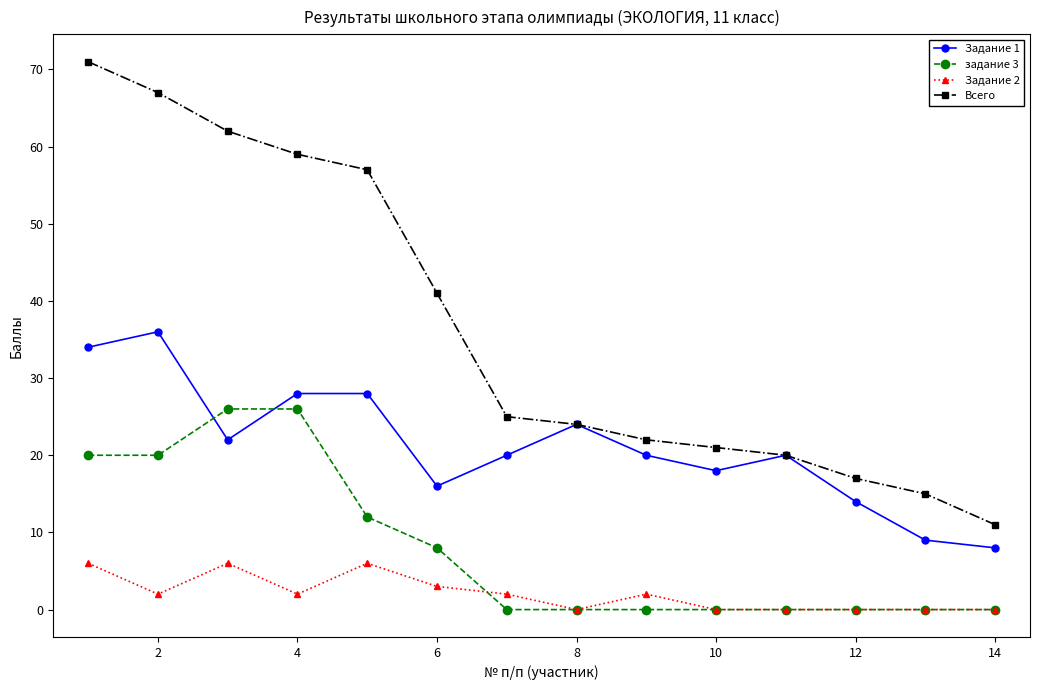

Rank the series by their average value, from highest to lowest.

Всего, Задание 1, задание 3, Задание 2